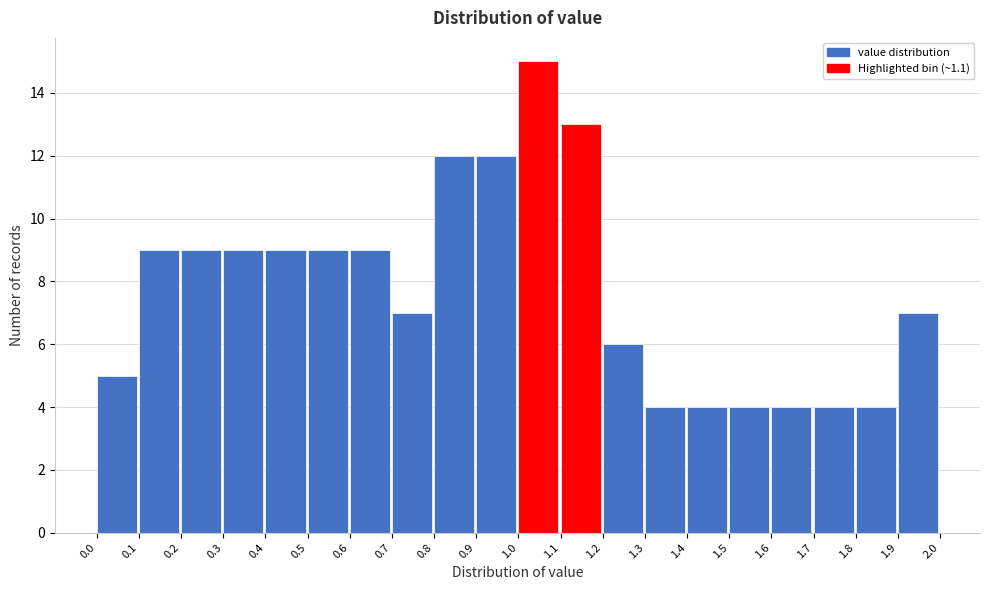

What is the height of the bar covering 1.9 to 2.0 on the x-axis? The values are not printed on the chart, so give them approximately, as read against the axis.

7